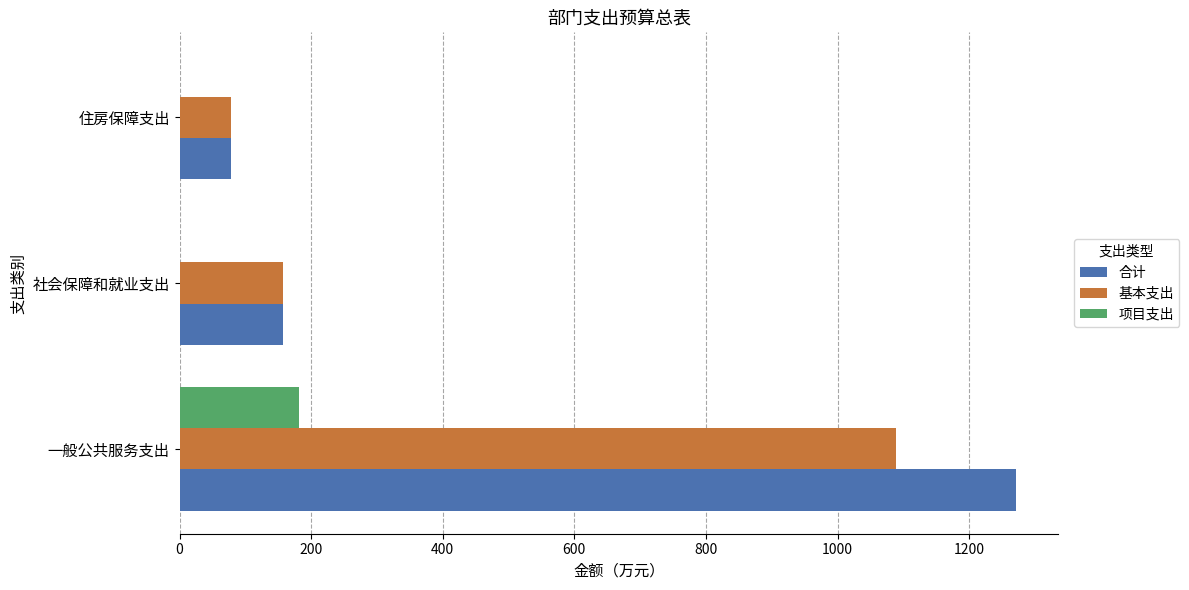

How many categories are shown in the chart?

3